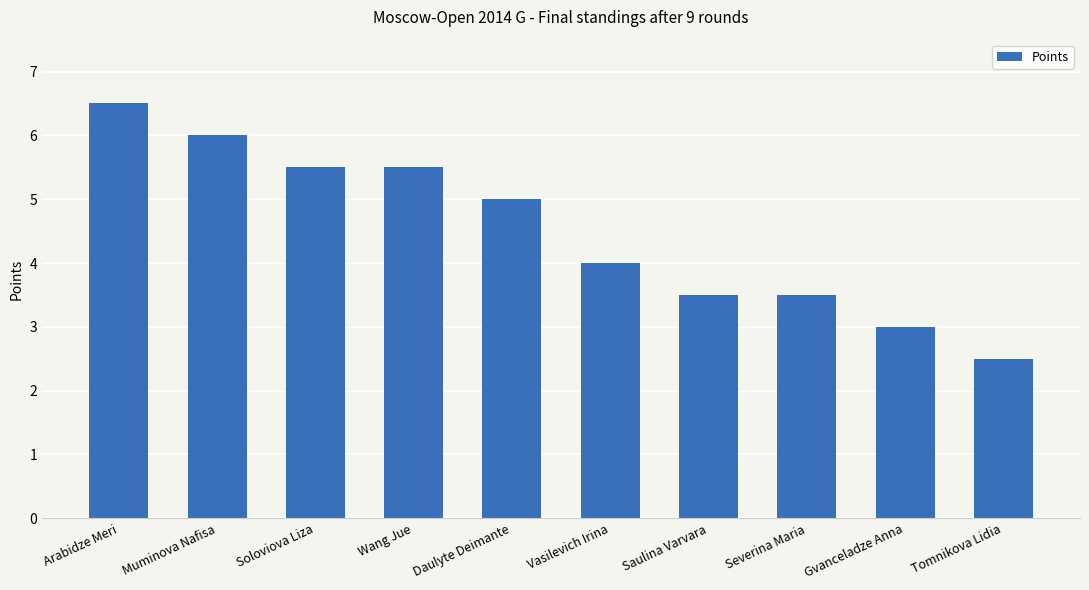

The value at Soloviova Liza is 9.7. True or false?

False